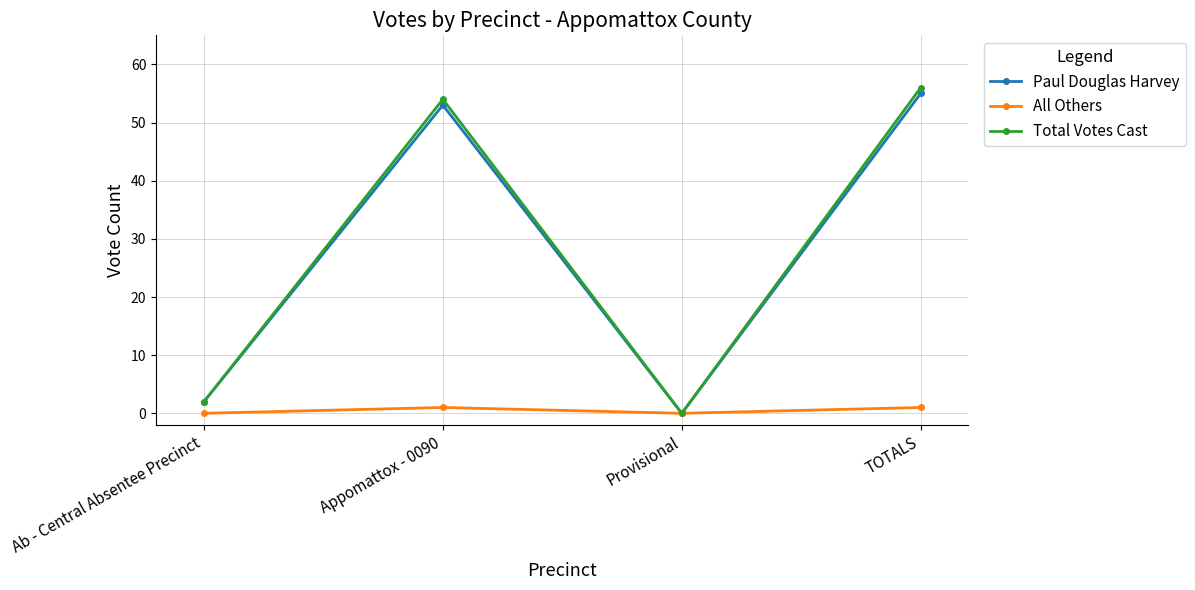

At which category does the chart reach its peak across all series?

TOTALS